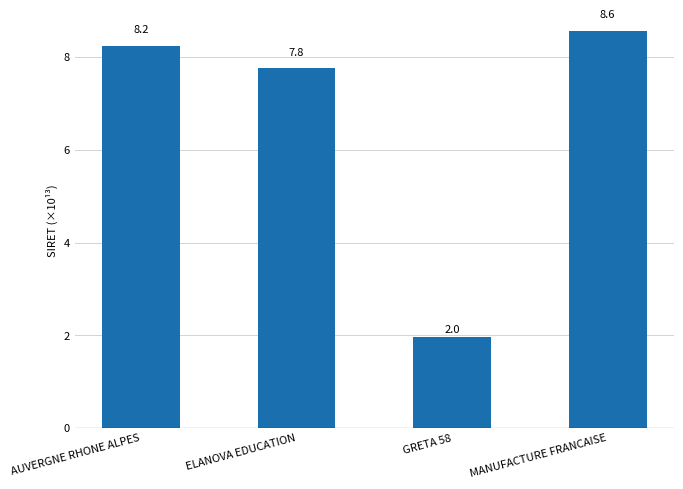

Is it true that the value at GRETA 58 is 1.3?

False